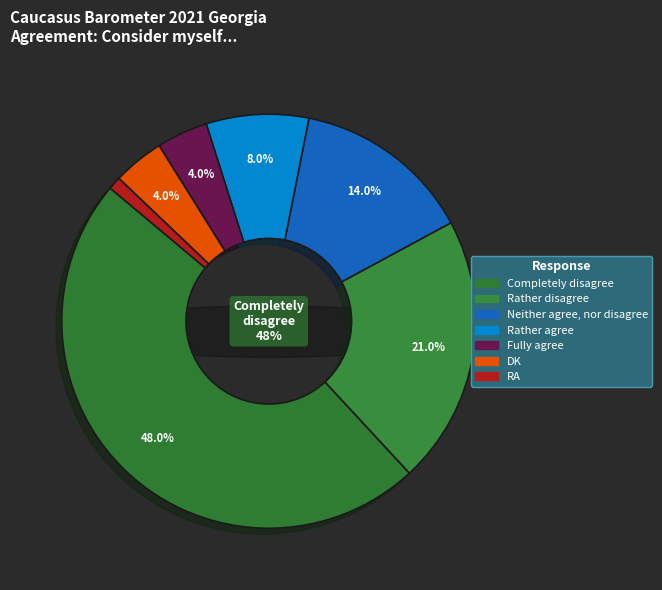

What is the smallest slice in the pie chart?

RA